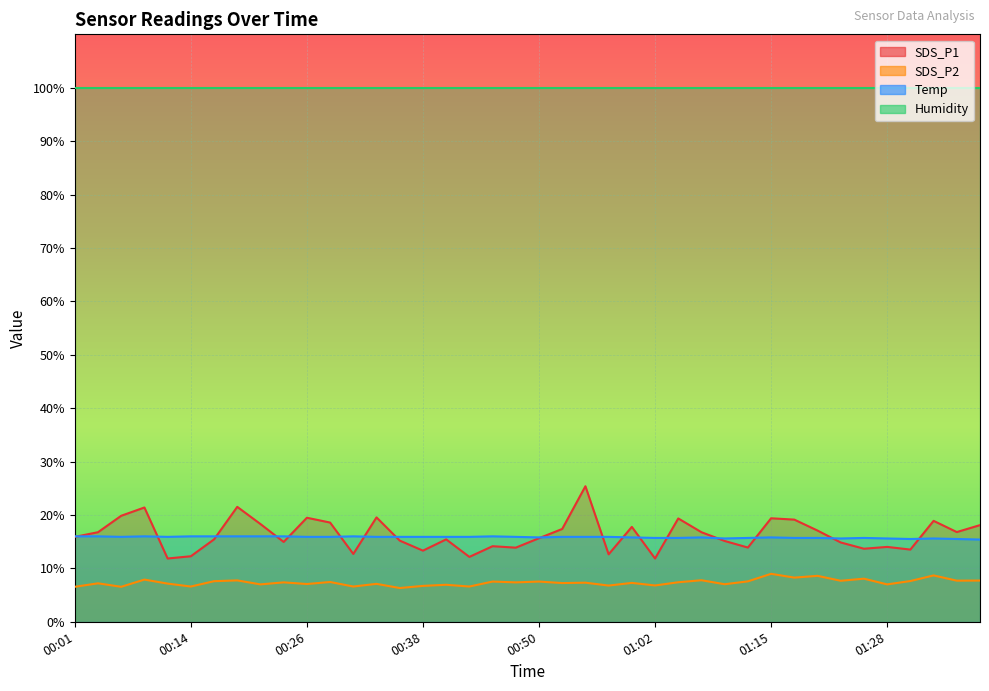

Where is the first local maximum for SDS_P1?

00:09